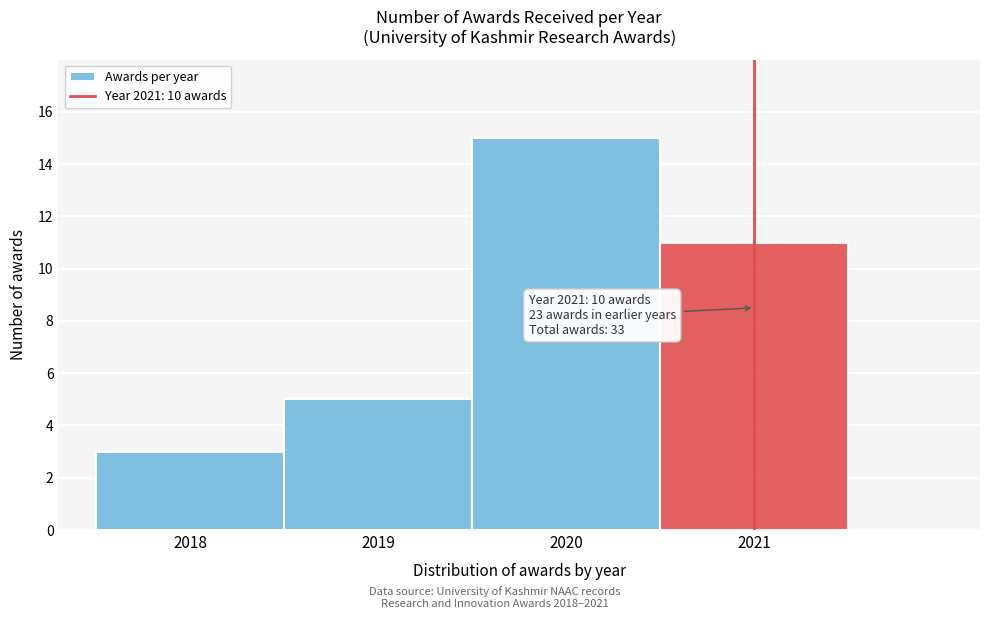

Over which range of the x-axis is the bar tallest?

2019.5 to 2020.5